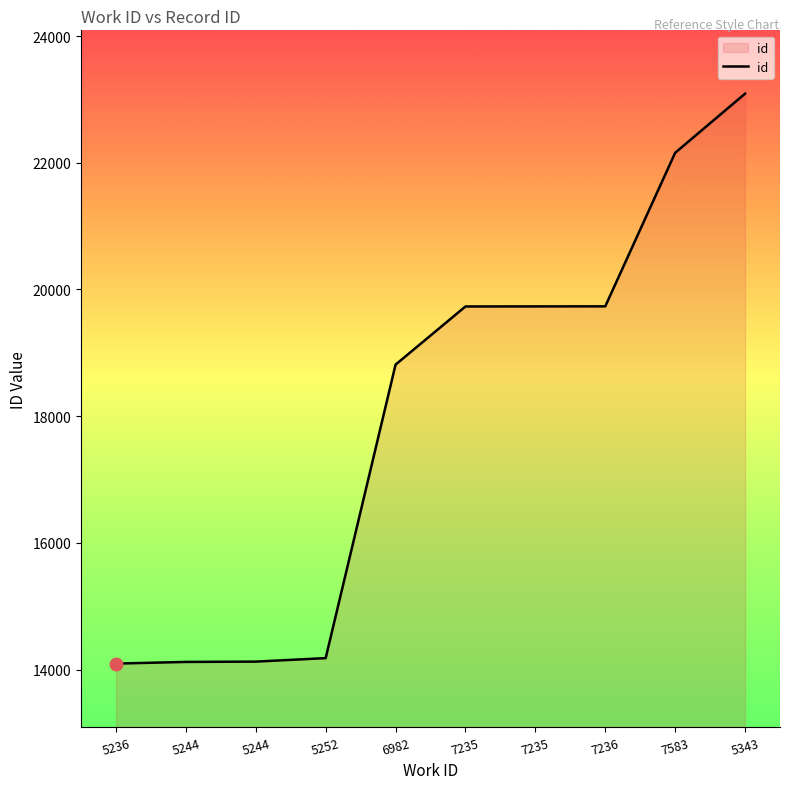

Between 5244 and 7583, which is larger?

7583